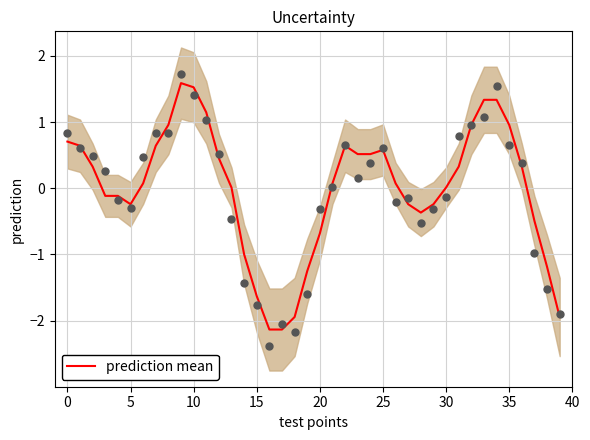

Which has a higher value, 24 or 34?

34